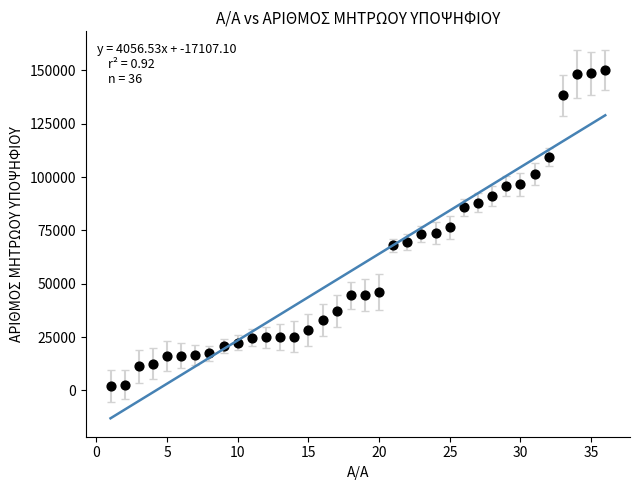

What is the range of X values (max minus min)?

35